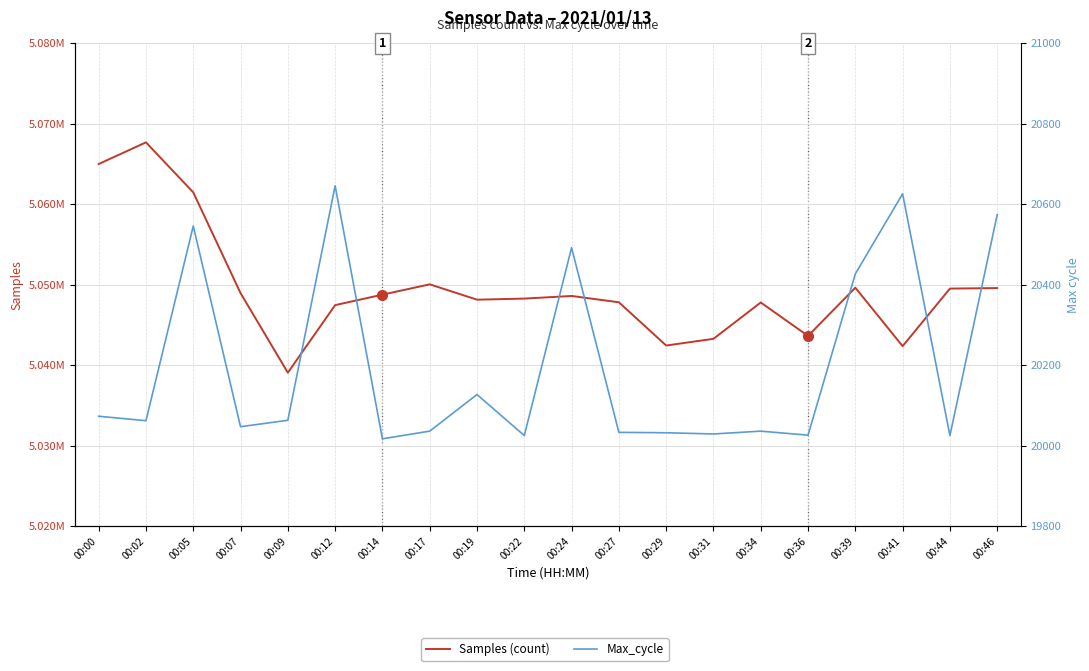

Reading left to right, what are all the values shown in this chart?

Samples (count): 00:00=5064999	00:02=5067693	00:05=5061478	00:07=5048955	00:09=5039068	00:12=5047462	00:14=5048764	00:17=5050046	00:19=5048141	00:22=5048274	00:24=5048602	00:27=5047816	00:29=5042441	00:31=5043274	00:34=5047791	00:36=5043636	00:39=5049629	00:41=5042363	00:44=5049519	00:46=5049584
Max_cycle: 00:00=20073	00:02=20062	00:05=20546	00:07=20047	00:09=20063	00:12=20646	00:14=20017	00:17=20036	00:19=20127	00:22=20025	00:24=20492	00:27=20033	00:29=20032	00:31=20029	00:34=20036	00:36=20026	00:39=20427	00:41=20626	00:44=20025	00:46=20574